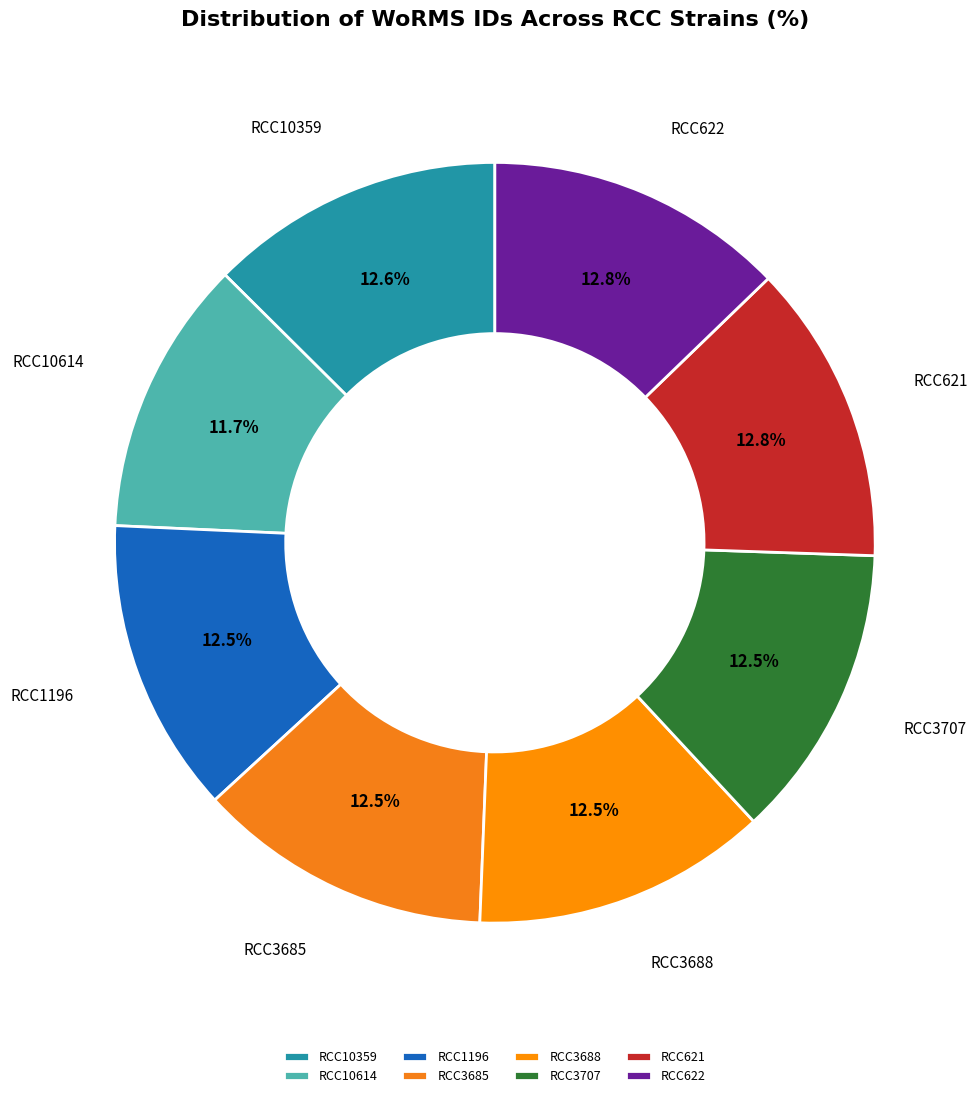

Approximately how many times larger is the value at RCC3707 compared to RCC10614?

1.1